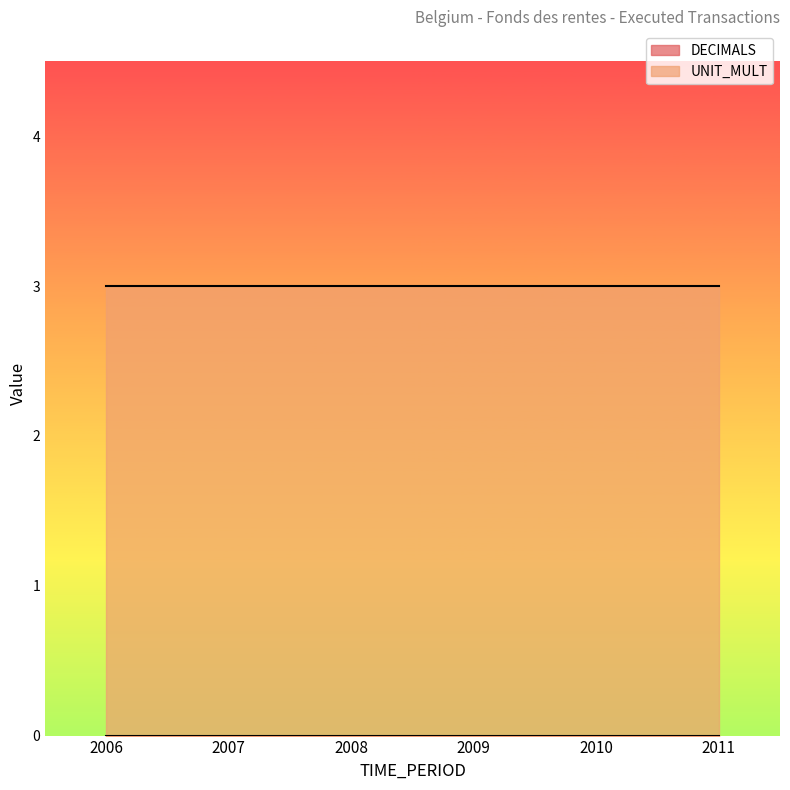

Reading left to right, extract all data points from this chart.

DECIMALS: 2006=0	2007=0	2008=0	2009=0	2010=0	2011=0
UNIT_MULT: 2006=3	2007=3	2008=3	2009=3	2010=3	2011=3